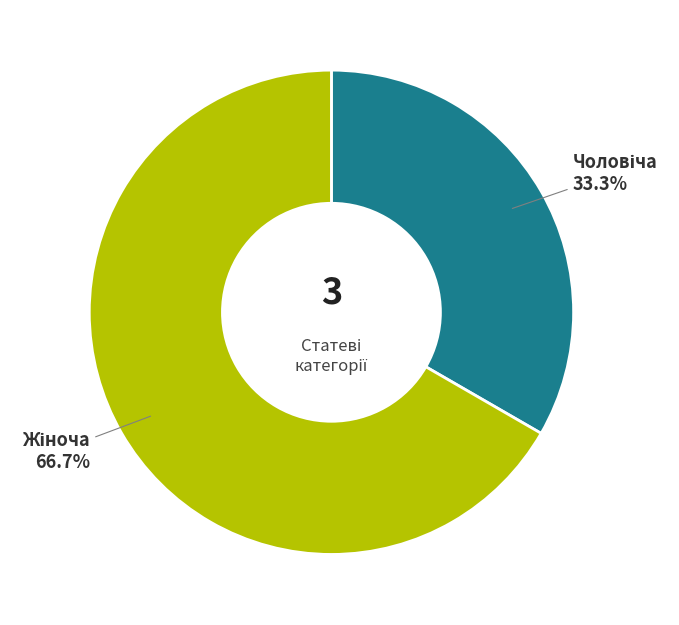

Is there any slice that represents more than half of the pie?

Yes